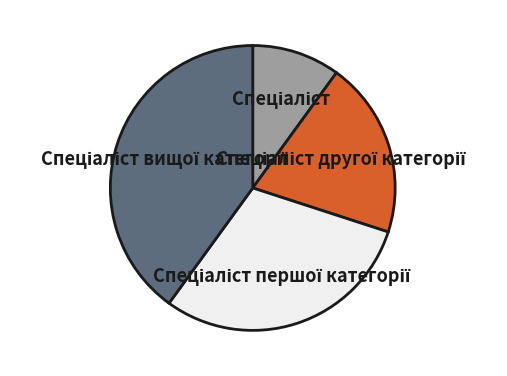

Does any single category account for the majority?

No